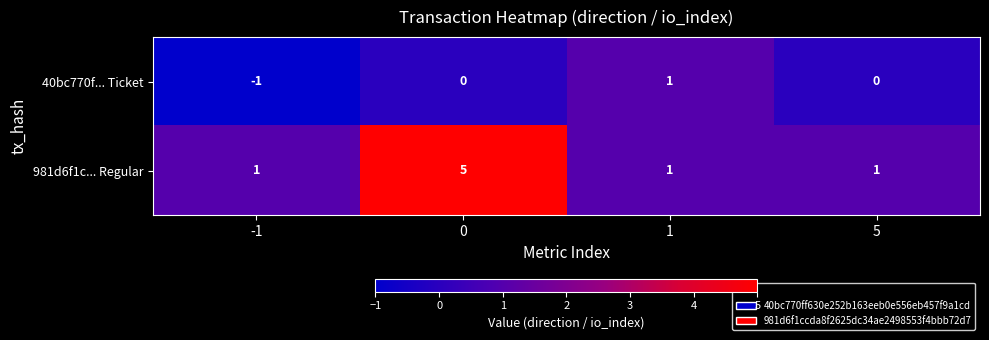

Which category has the lowest value across all series?

-1